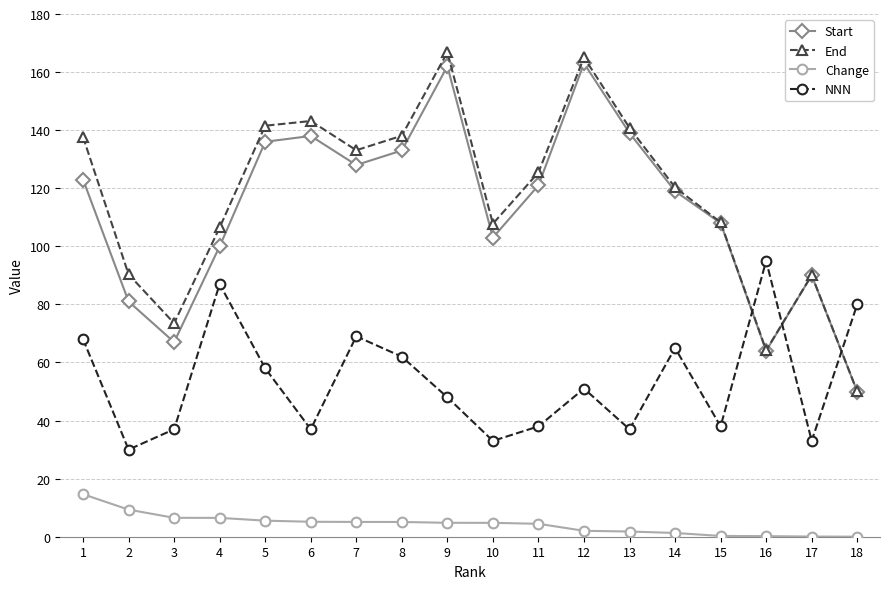

Count the number of categories in the chart.

18